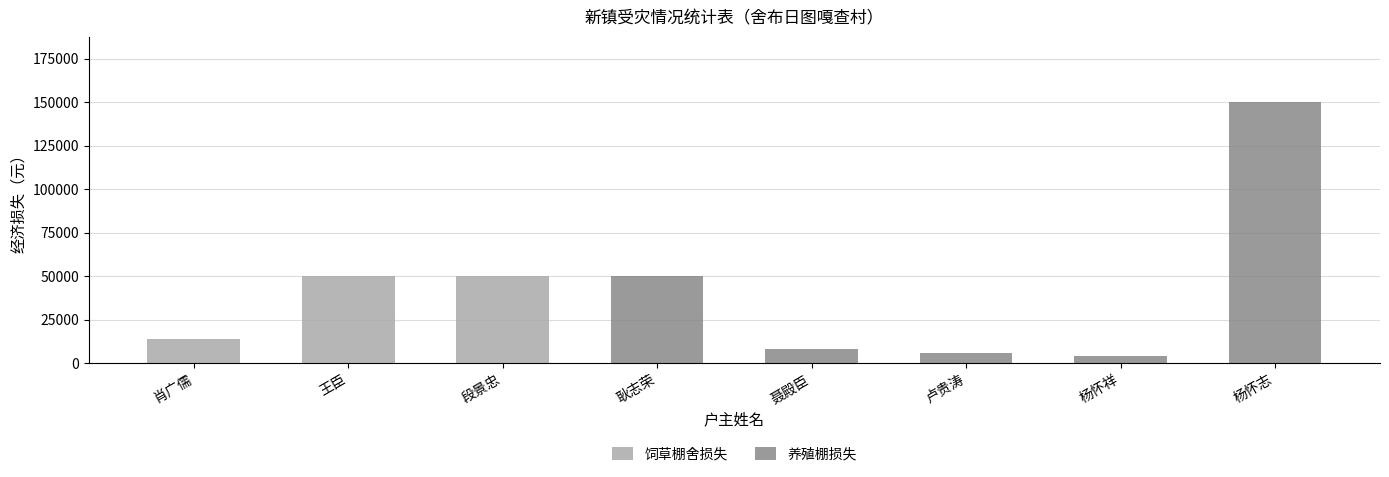

How many distinct data groups are displayed?

2